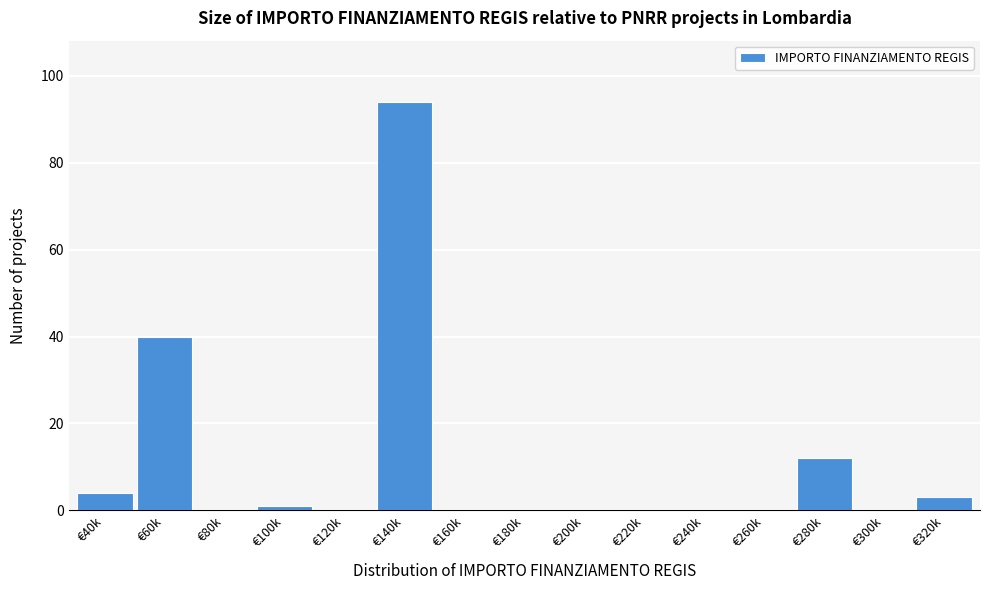

Reading left to right, list all the values displayed in this chart.

€40k=4	€60k=40	€80k=0	€100k=1	€120k=0	€140k=94	€160k=0	€180k=0	€200k=0	€220k=0	€240k=0	€260k=0	€280k=12	€300k=0	€320k=3